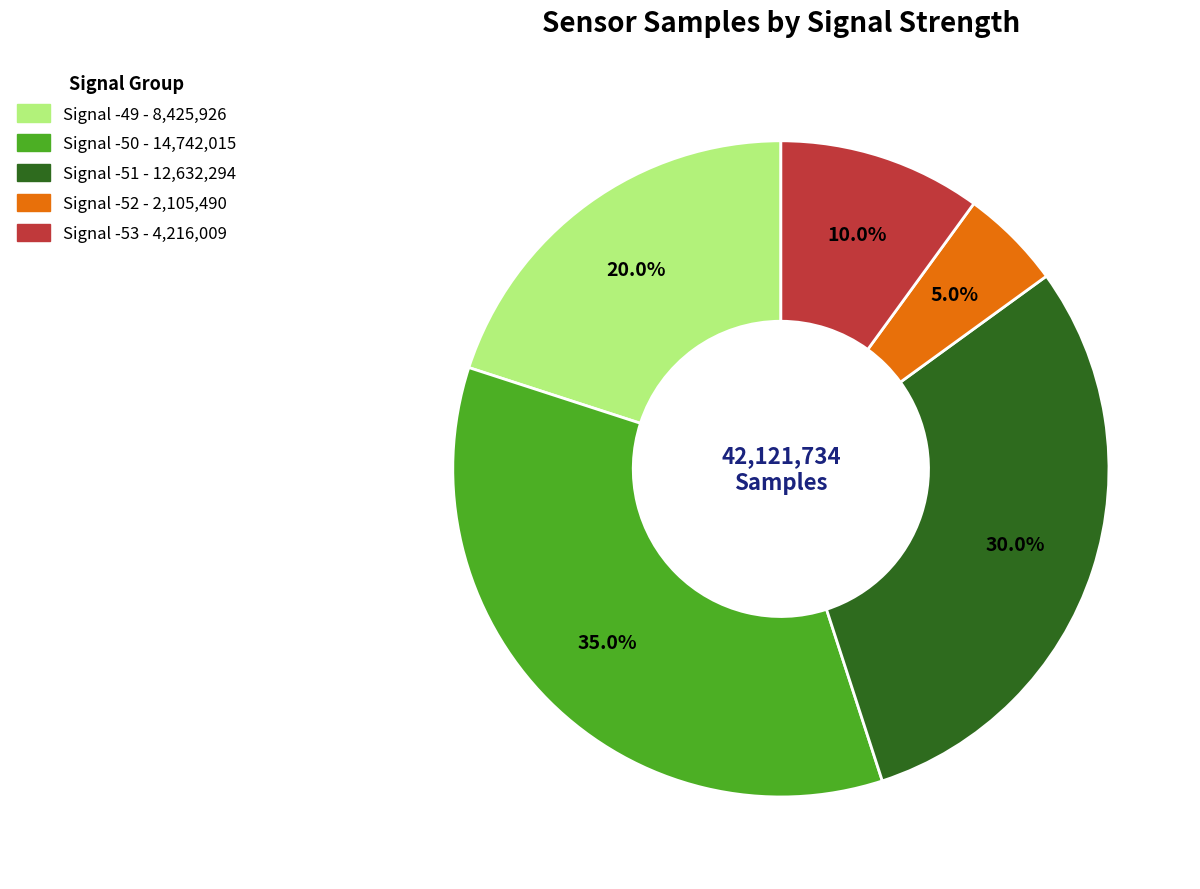

Is there any slice that represents more than half of the pie?

No